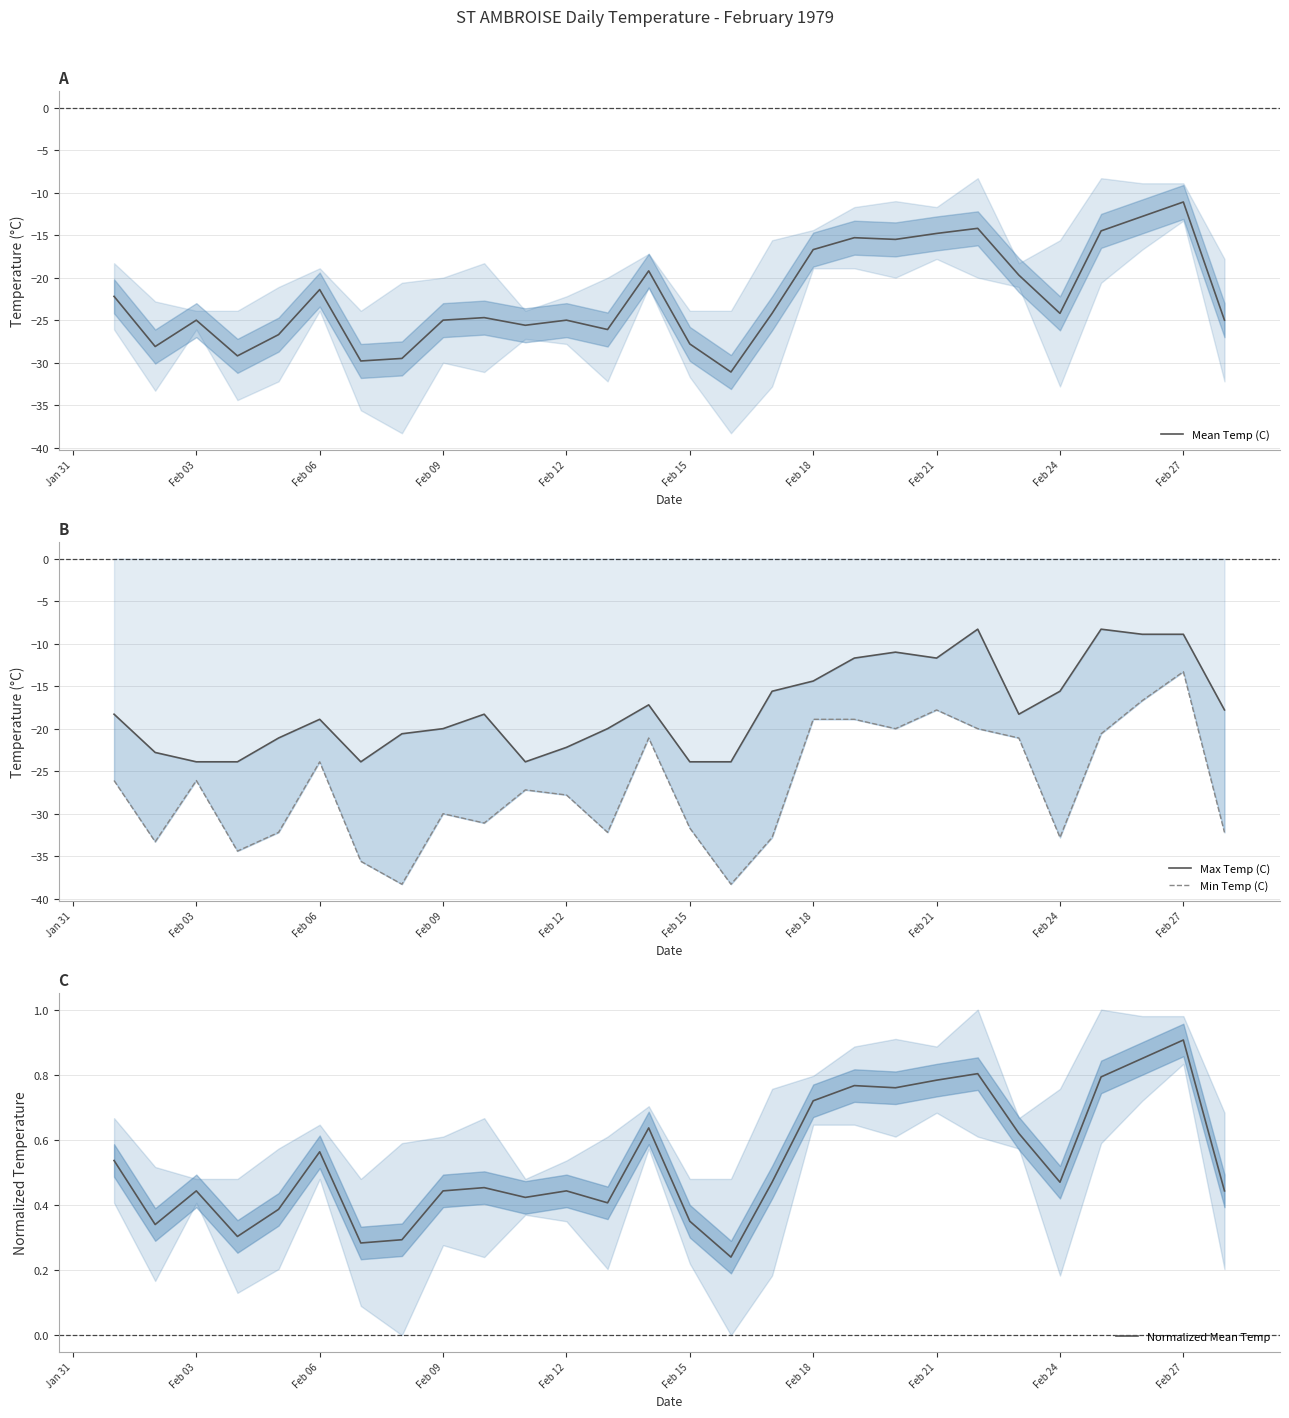

What is the lowest value of the Mean Temp (C) series?

-31.1